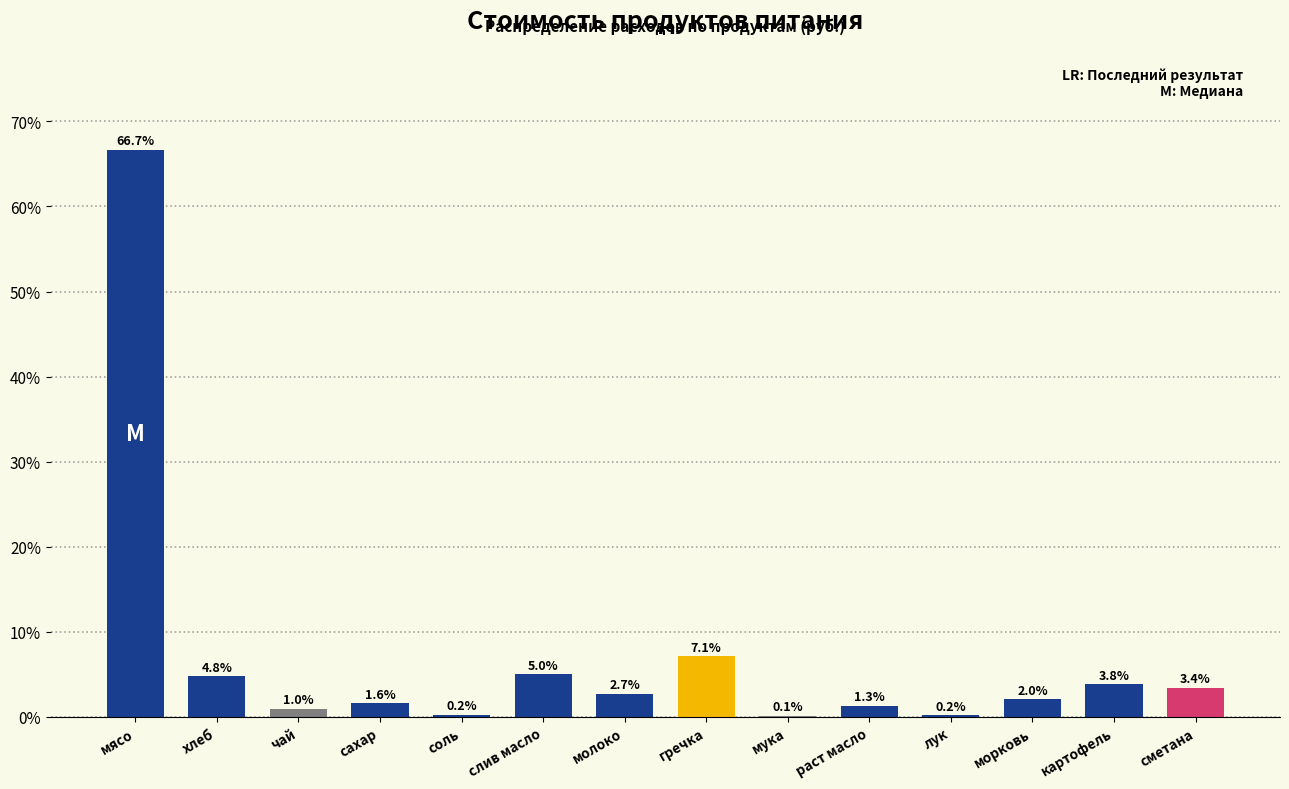

Reading right to left, transcribe all the data shown in this chart.

сметана=3.4	картофель=3.8	морковь=2.0	лук=0.2	раст масло=1.3	мука=0.1	гречка=7.1	молоко=2.7	слив масло=5.0	соль=0.2	сахар=1.6	чай=1.0	хлеб=4.8	мясо=66.7